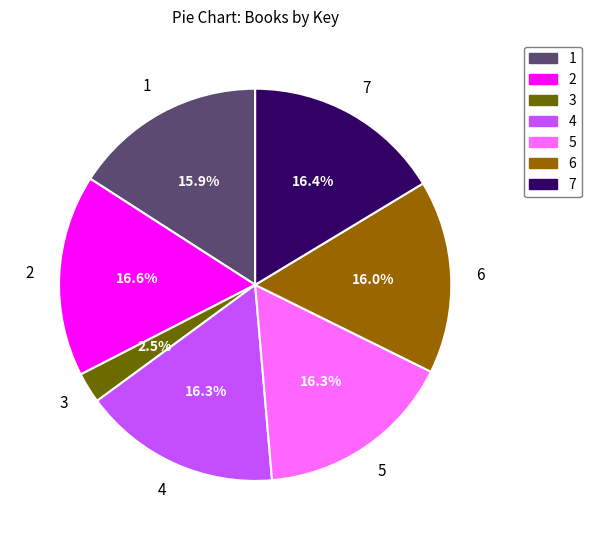

To the nearest percent, what is the difference between the largest and smallest slice percentages?

14%